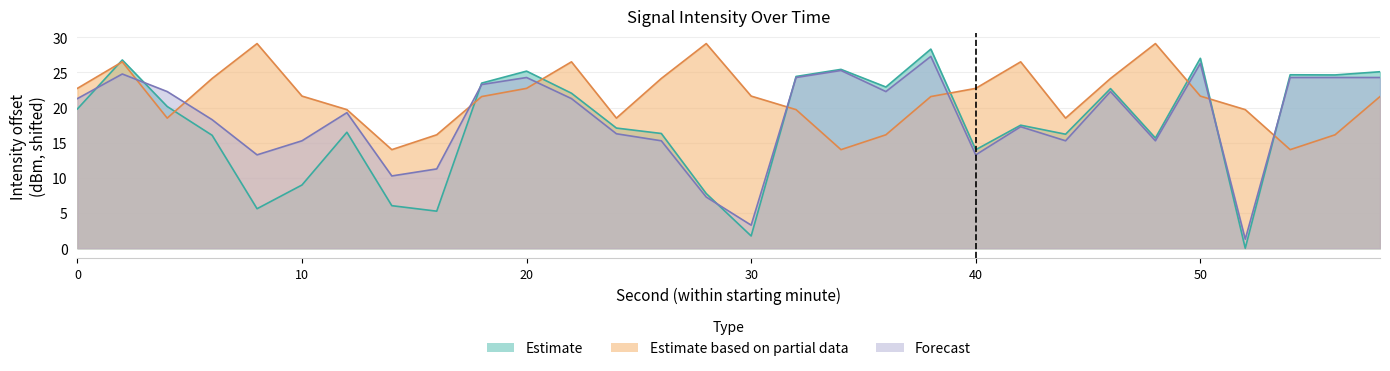

Count the number of data series in this chart.

3